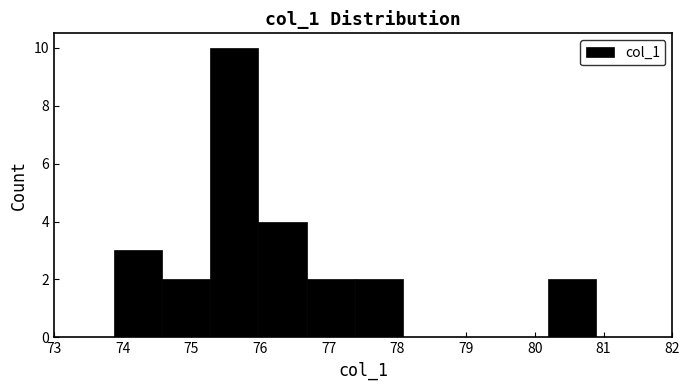

Which range on the x-axis has the tallest bar?

75.3 to 76.0